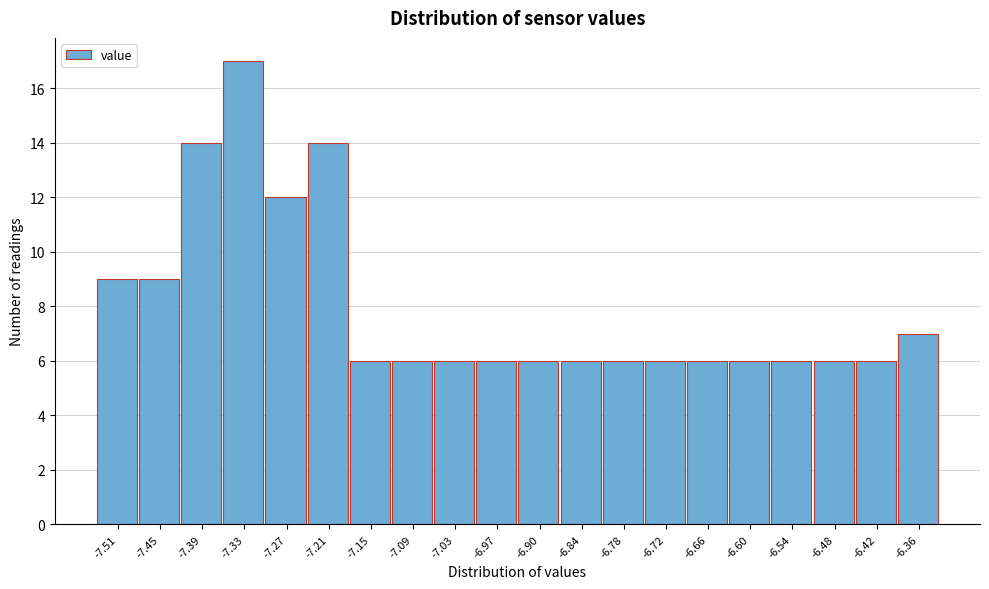

Reading left to right, what are all the values shown in this chart?

9	9	14	17	12	14	6	6	6	6	6	6	6	6	6	6	6	6	6	7